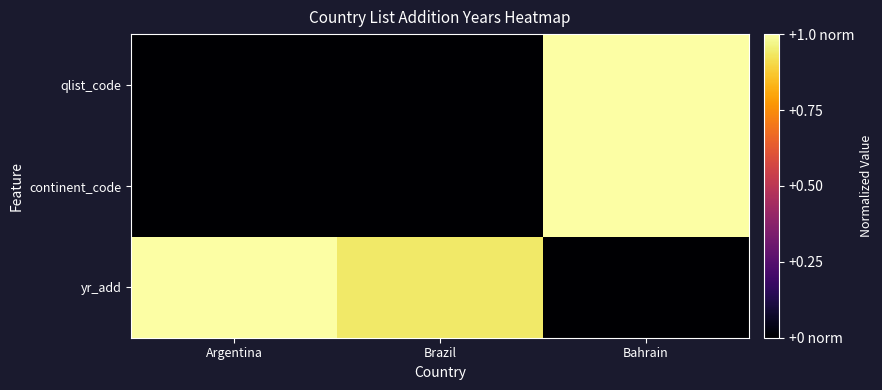

At which category is the sum across all series the highest?

Bahrain